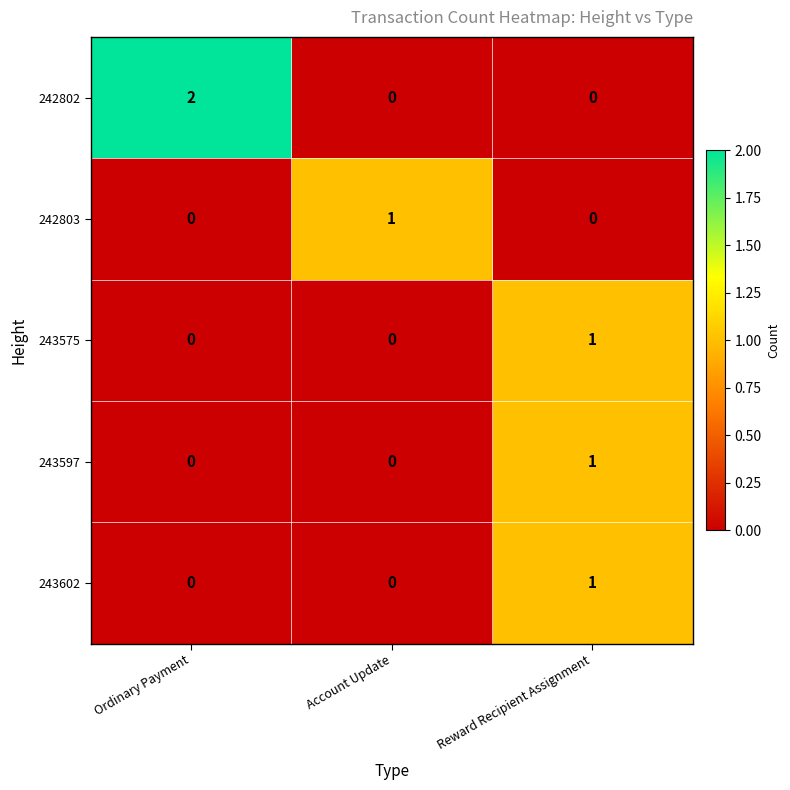

At which category is the sum across all series the highest?

Reward Recipient Assignment